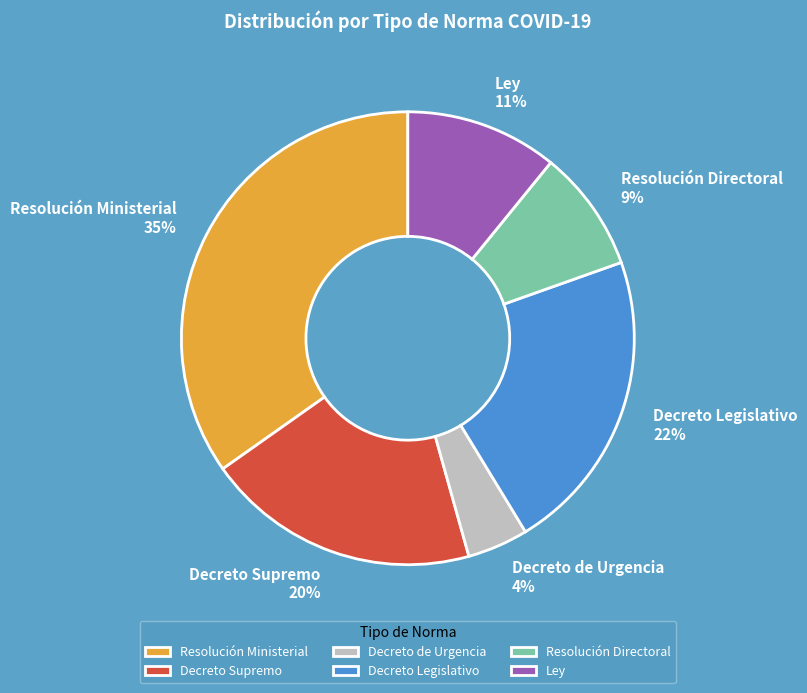

What percentage is the Decreto Supremo slice, to the nearest percent?

20%